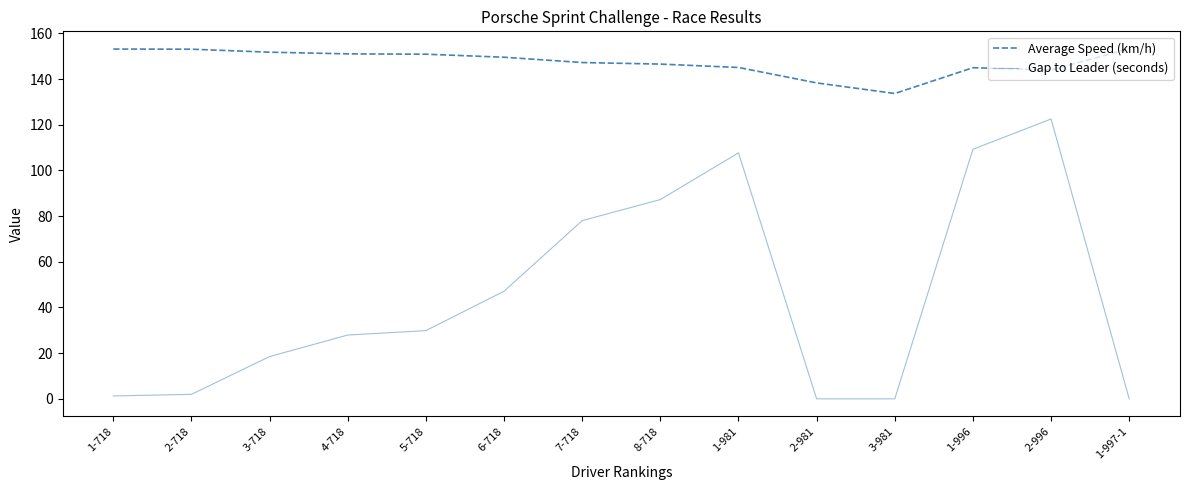

How many distinct data groups are displayed?

2